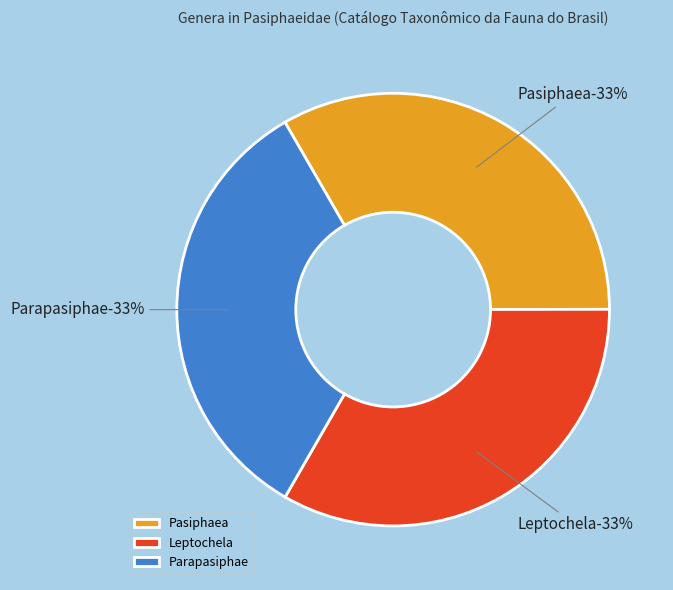

To the nearest percent, what portion does Pasiphaea represent?

33%